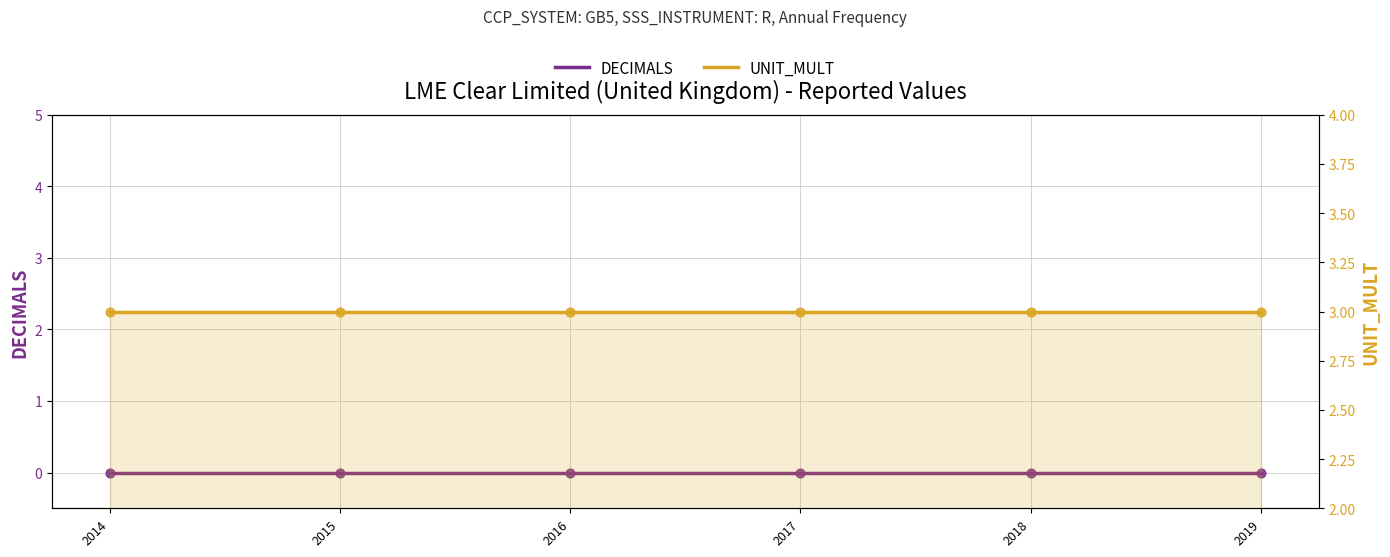

Which series has the largest total across all categories?

UNIT_MULT